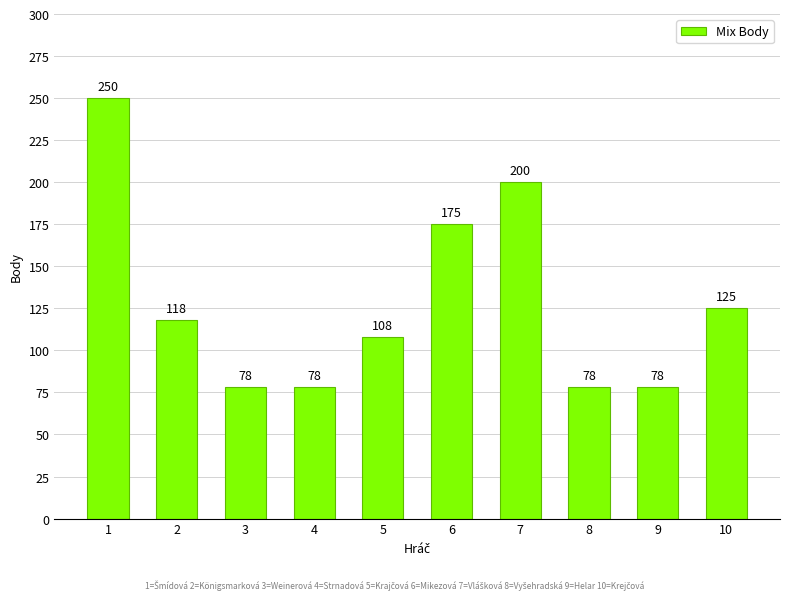

Reading right to left, extract all data points from this chart.

125	78	78	200	175	108	78	78	118	250